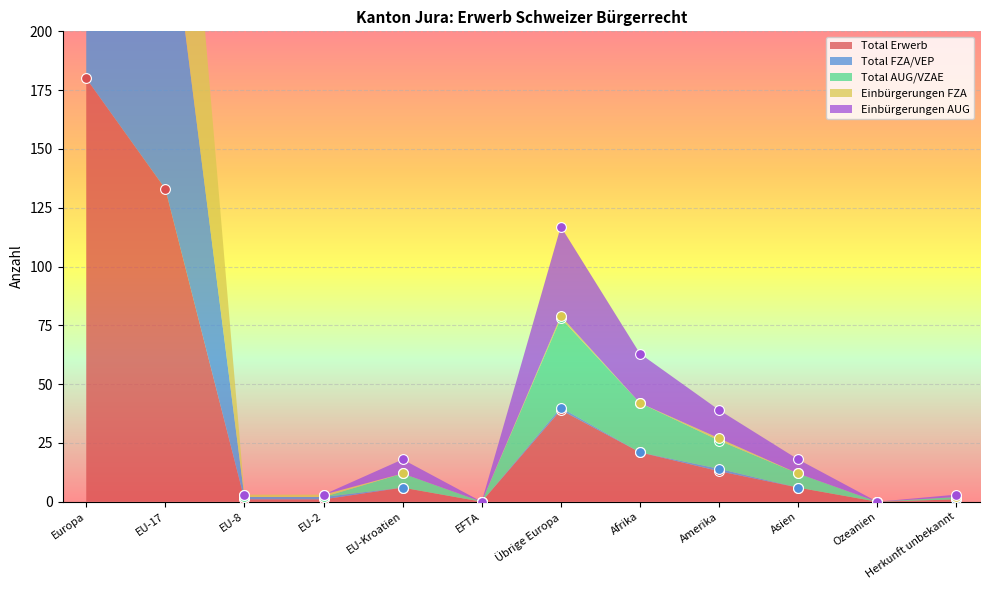

What is the total value across all series at EU-2?

6